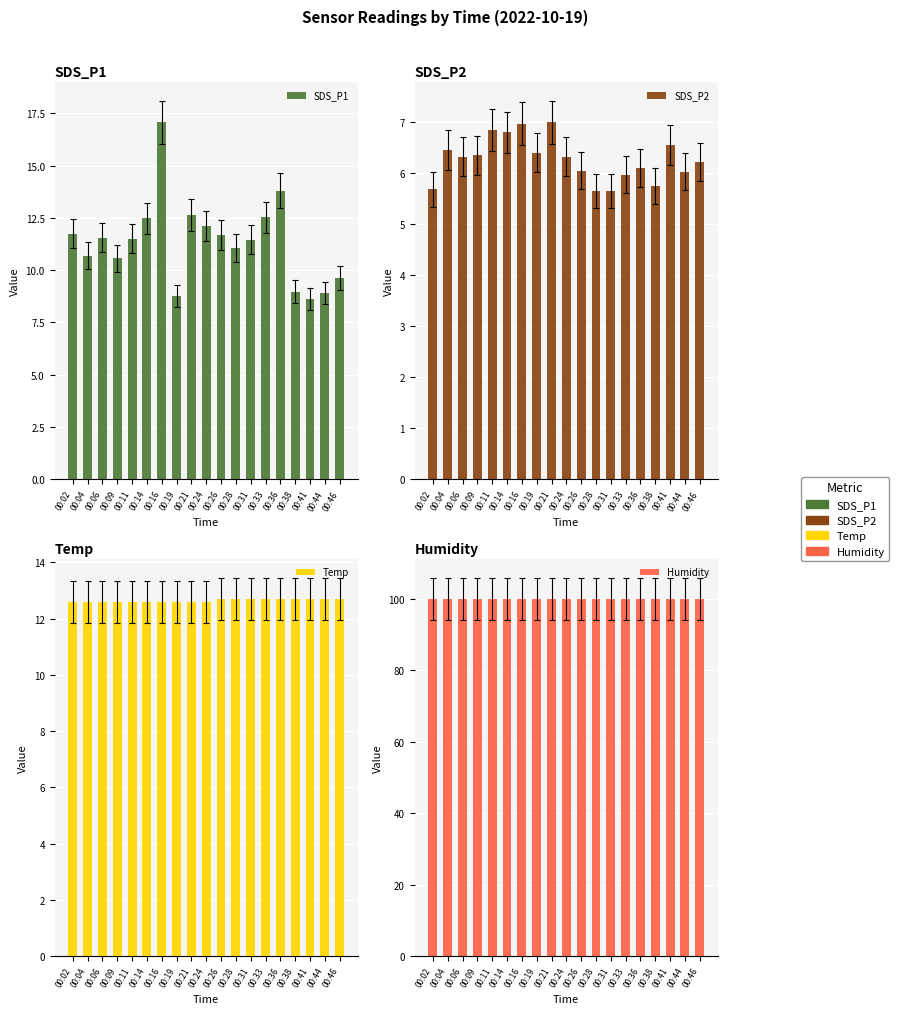

Where is Temp nearest to the value 12?

00:02